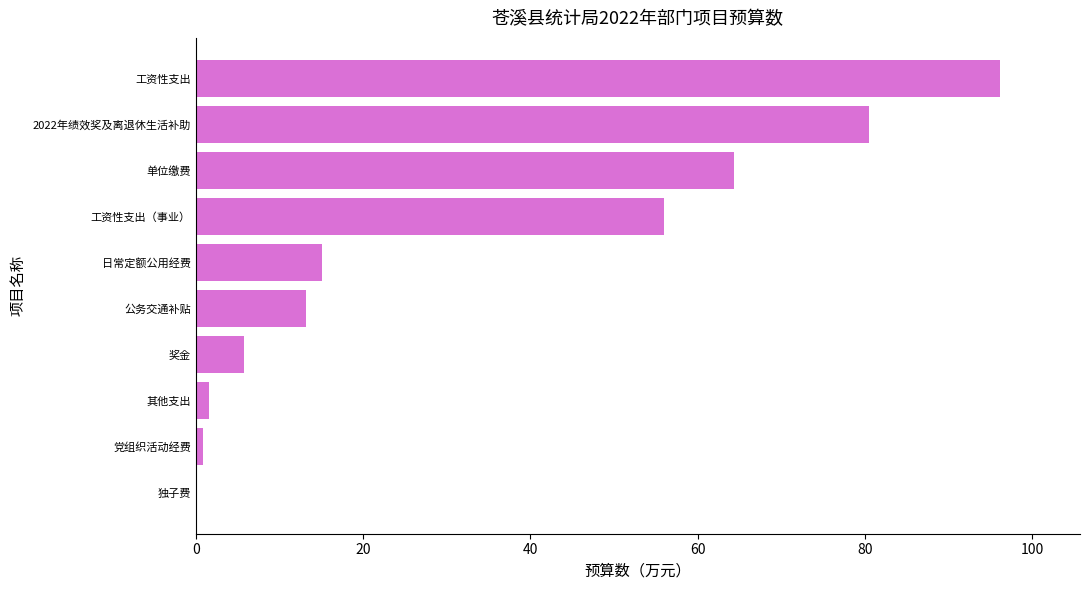

Which label corresponds to the largest value in the chart?

工资性支出